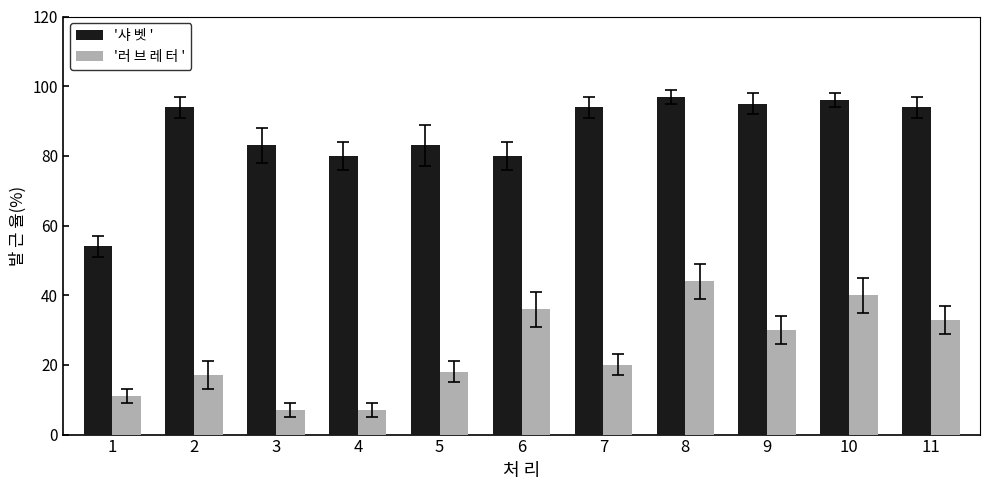

What is the difference between the '샤 벳 ' values at 6 and 9?

15